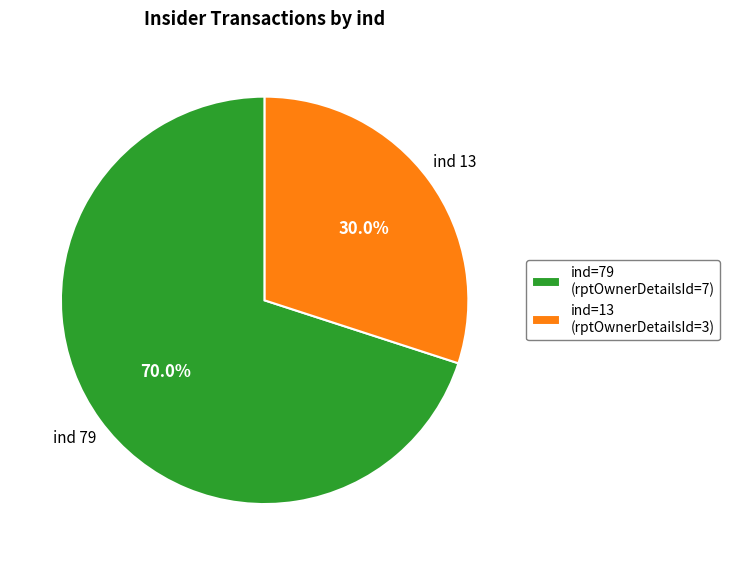

Between ind=79 (rptOwnerDetailsId=7) and ind=13 (rptOwnerDetailsId=3), which is larger?

ind=79 (rptOwnerDetailsId=7)